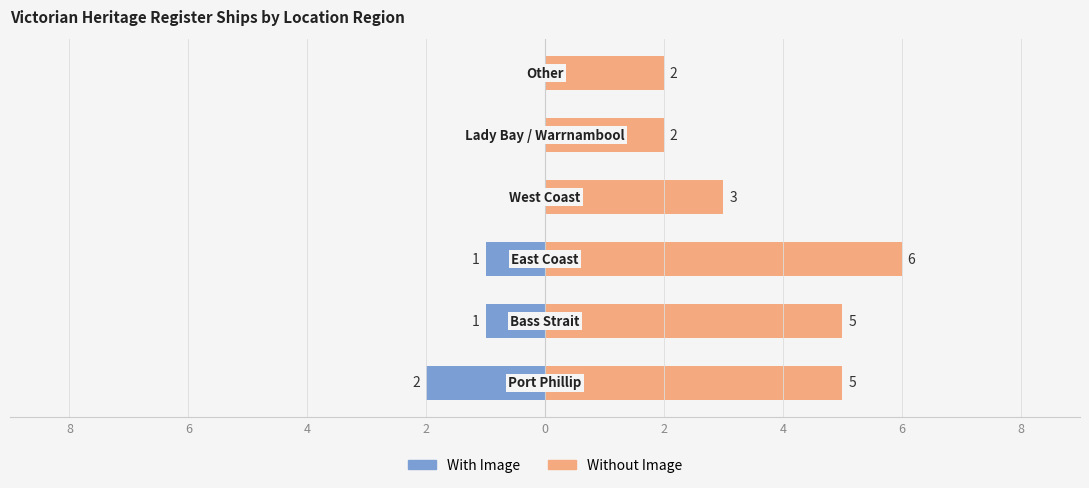

What is the value of the Without Image bar at the 5th from the left?

2